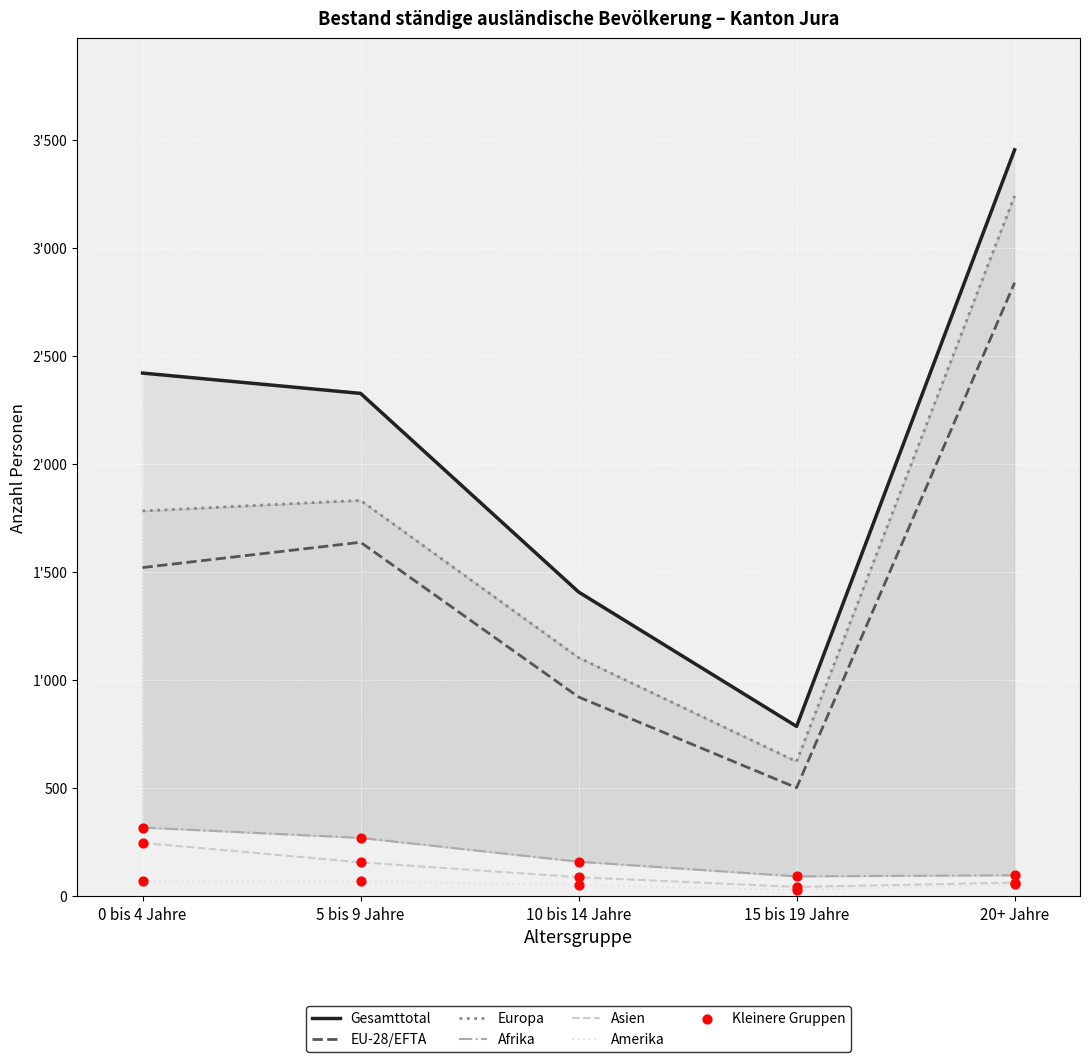

Is the value of Afrika at 15 bis 19 Jahre greater than the value of Asien at 15 bis 19 Jahre?

Yes